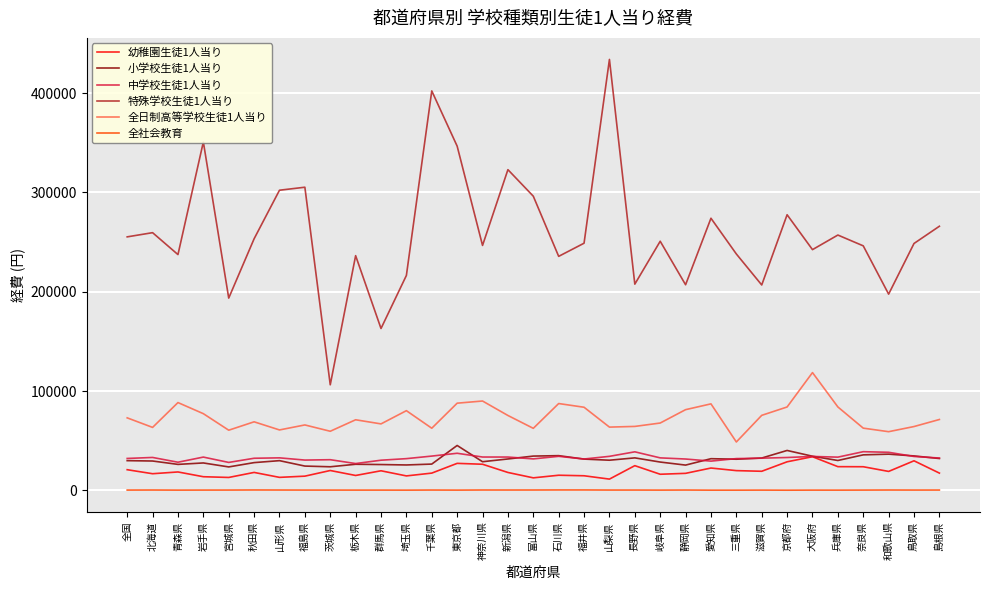

True or false: 特殊学校生徒1人当り has a value of 248824 at 福井県.

True